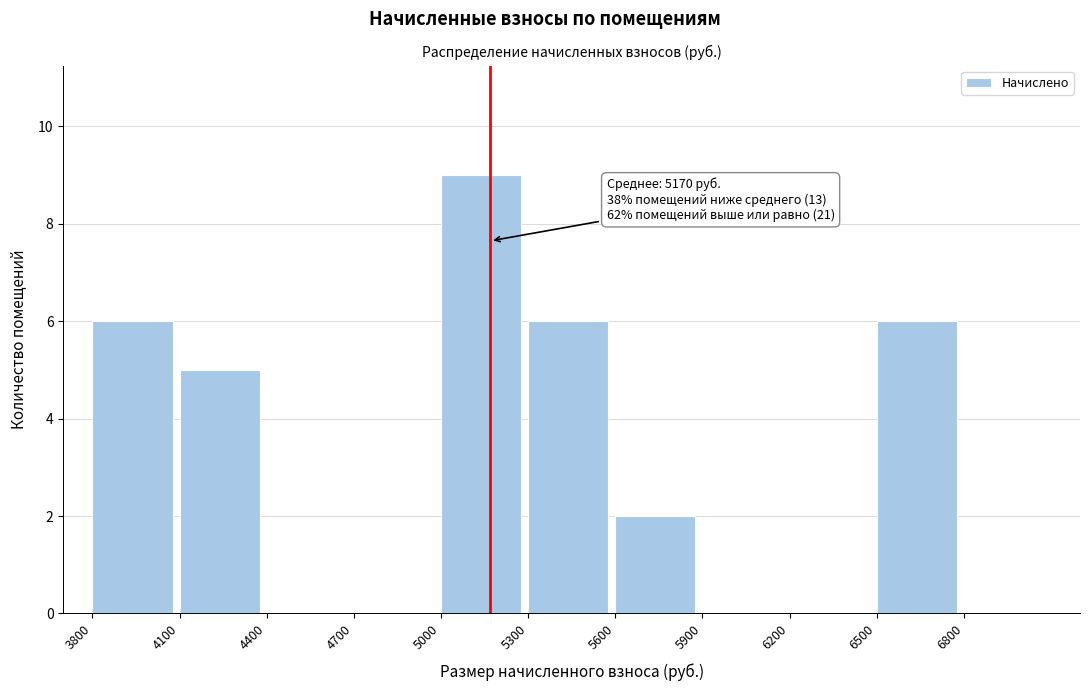

Over which range of the x-axis is the bar tallest?

5000 to 5300